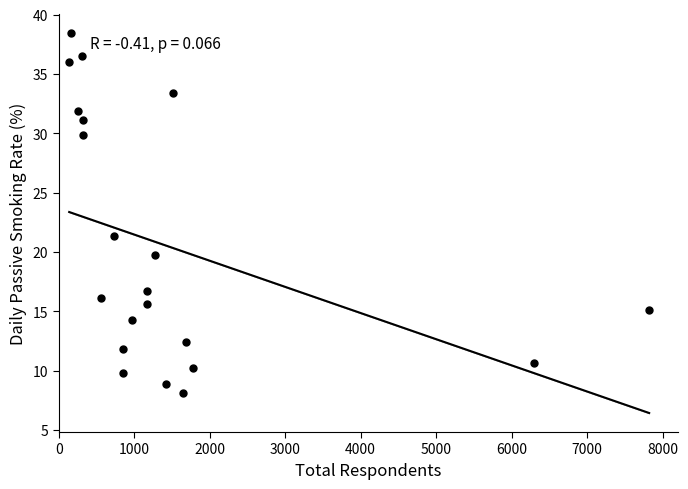

What Y value in the scatter plot is closest to 23?

21.3